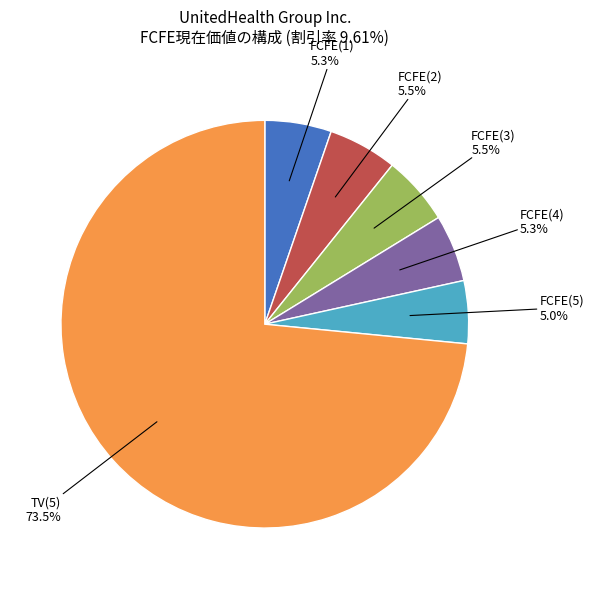

Does FCFE(5) represent more than half of the total?

No